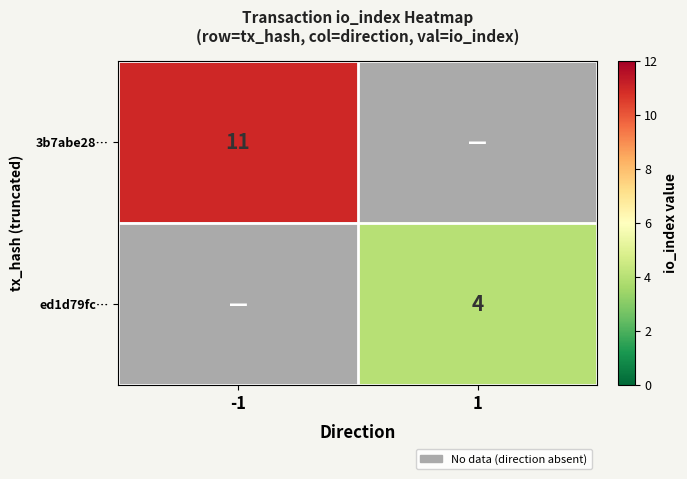

Is the value of 3b7abe28… at -1 greater than the value of ed1d79fc… at 1?

Yes